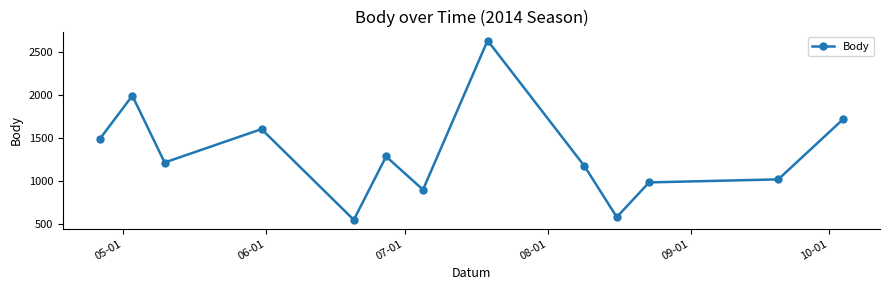

What is the minimum value shown in the chart?

554